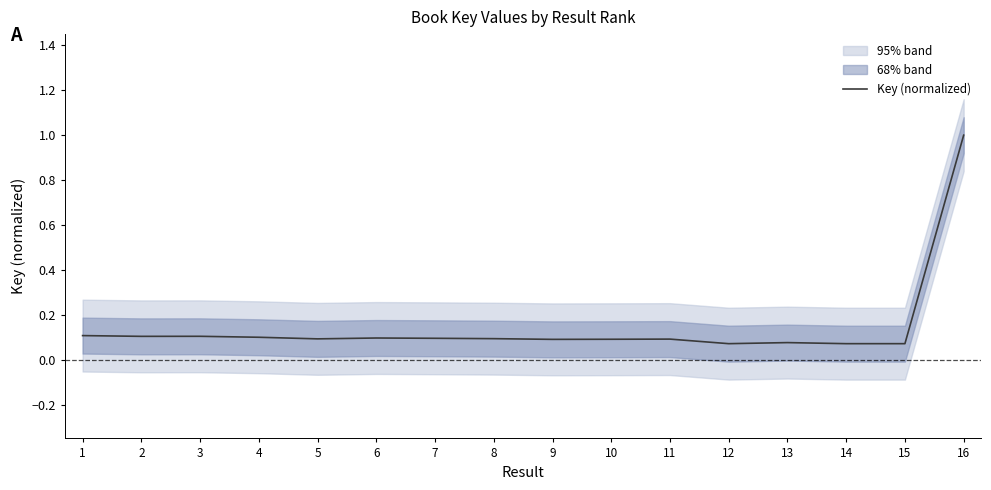

Which category has the highest value across all series?

16